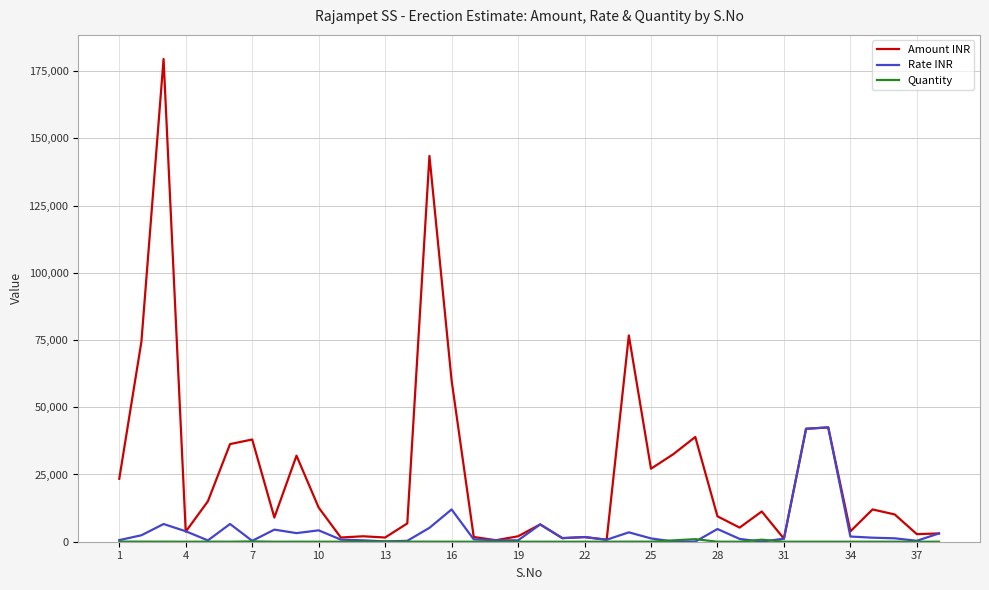

What is the greatest value displayed?

179475.1